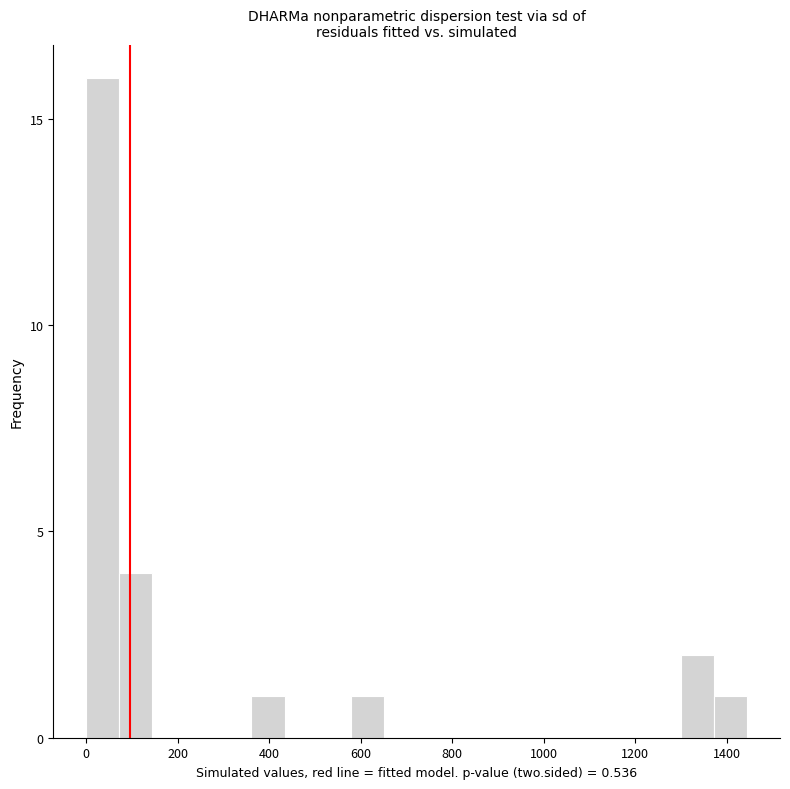

Read against the x-axis, roughly where is the centre of the tallest bar?

40